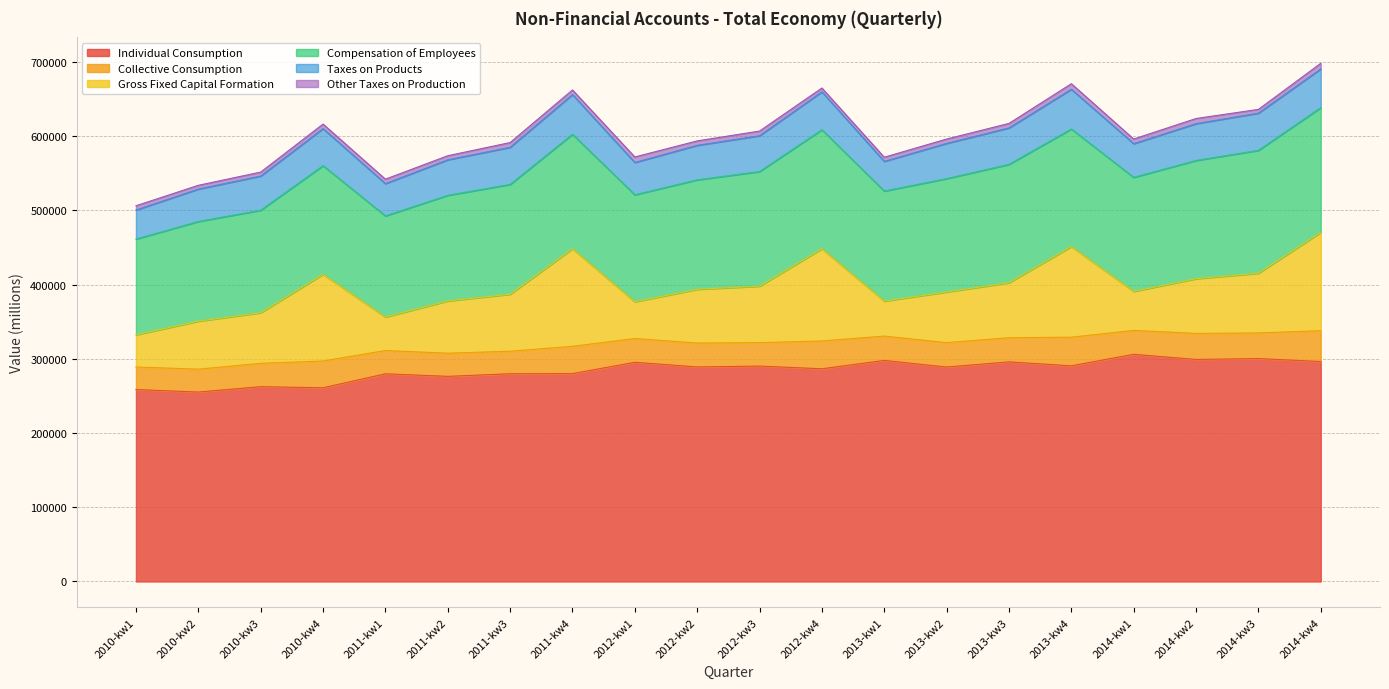

List the labels in order of Gross Fixed Capital Formation value, largest first.

2014-kw4, 2011-kw4, 2012-kw4, 2013-kw4, 2010-kw4, 2014-kw3, 2011-kw3, 2012-kw3, 2013-kw3, 2014-kw2, 2012-kw2, 2011-kw2, 2013-kw2, 2010-kw3, 2010-kw2, 2014-kw1, 2012-kw1, 2013-kw1, 2011-kw1, 2010-kw1